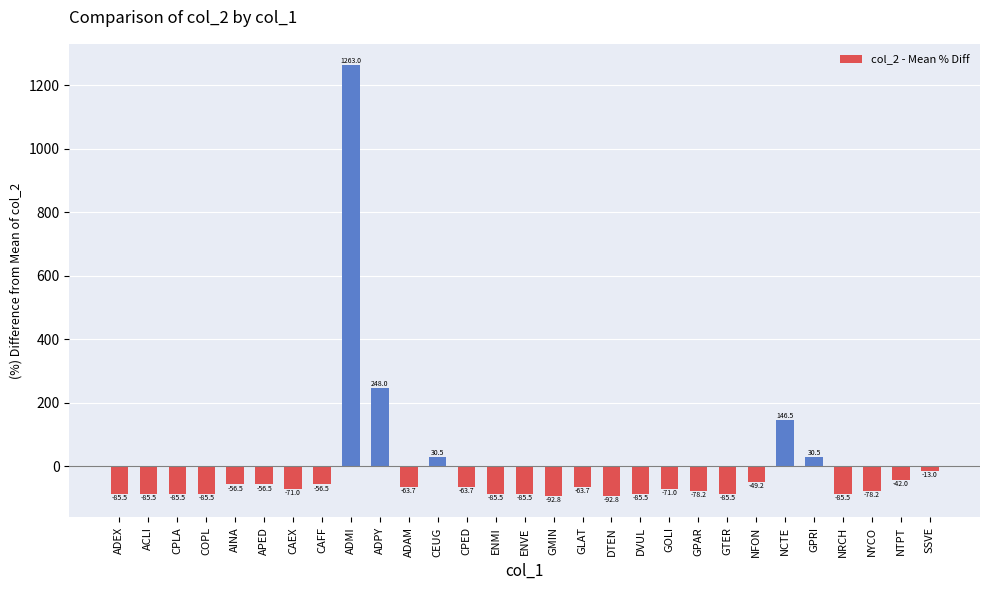

What is the label of the 25th bar from the left?

GPRI